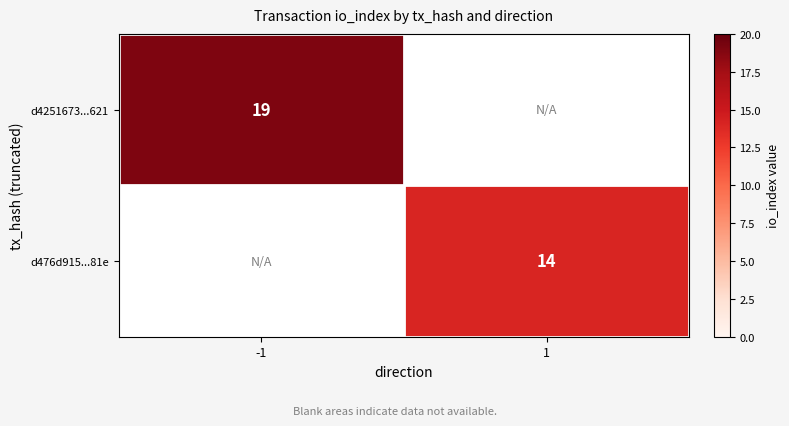

The d4251673...621 series shows 7 at -1. True or false?

False